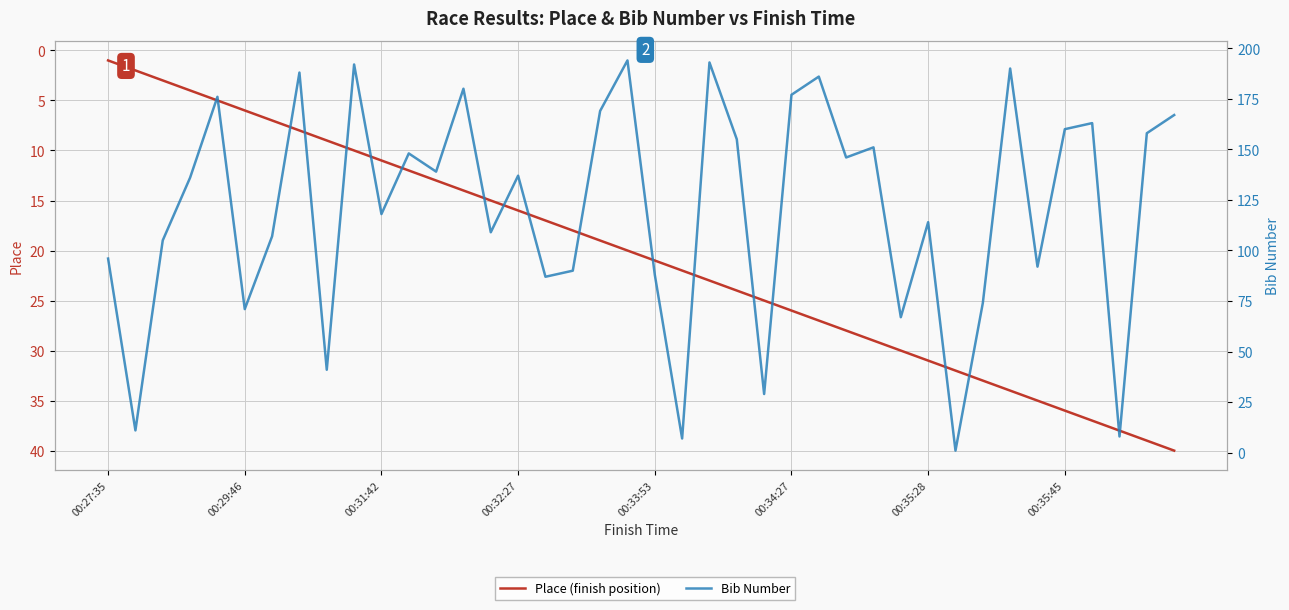

Which has a higher value, 17 or 27?

27